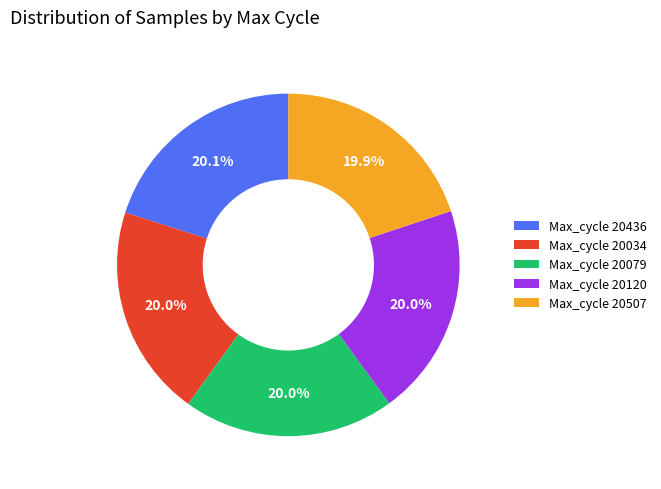

Approximately how many times larger is the value at Max_cycle 20120 compared to Max_cycle 20436?

1.0